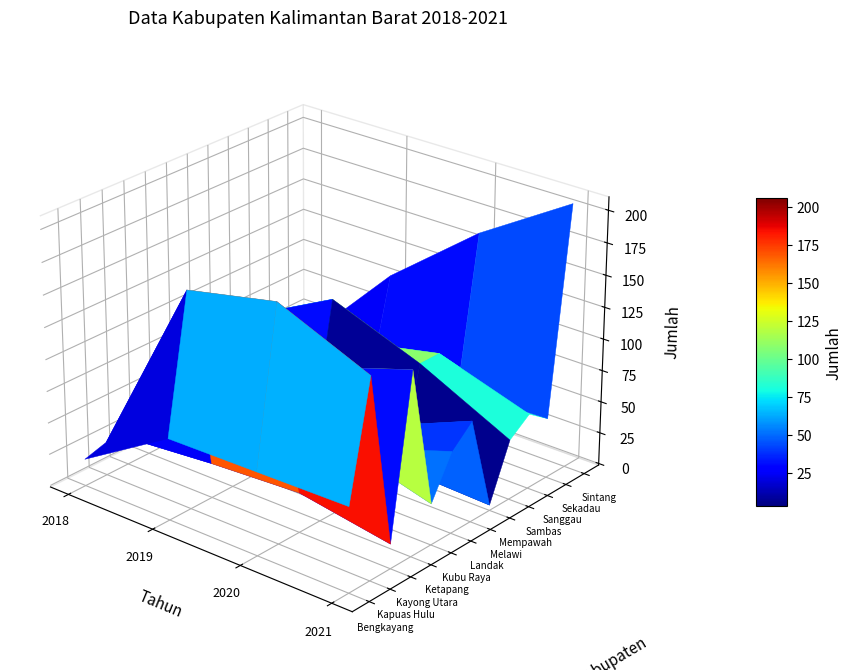

Rank the categories by Kapuas Hulu value from lowest to highest.

0, 3, 1, 2